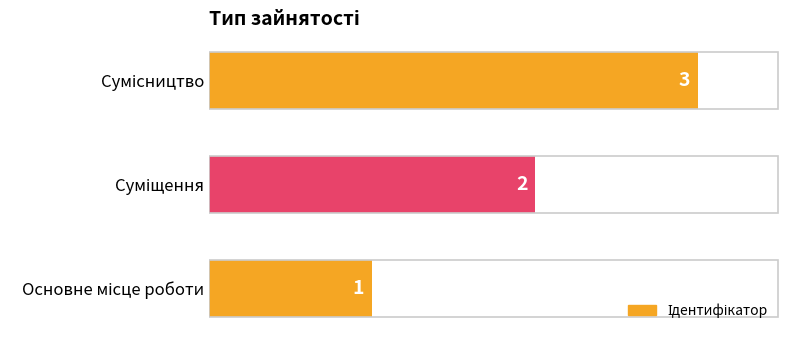

How many values are between 1 and 3?

3